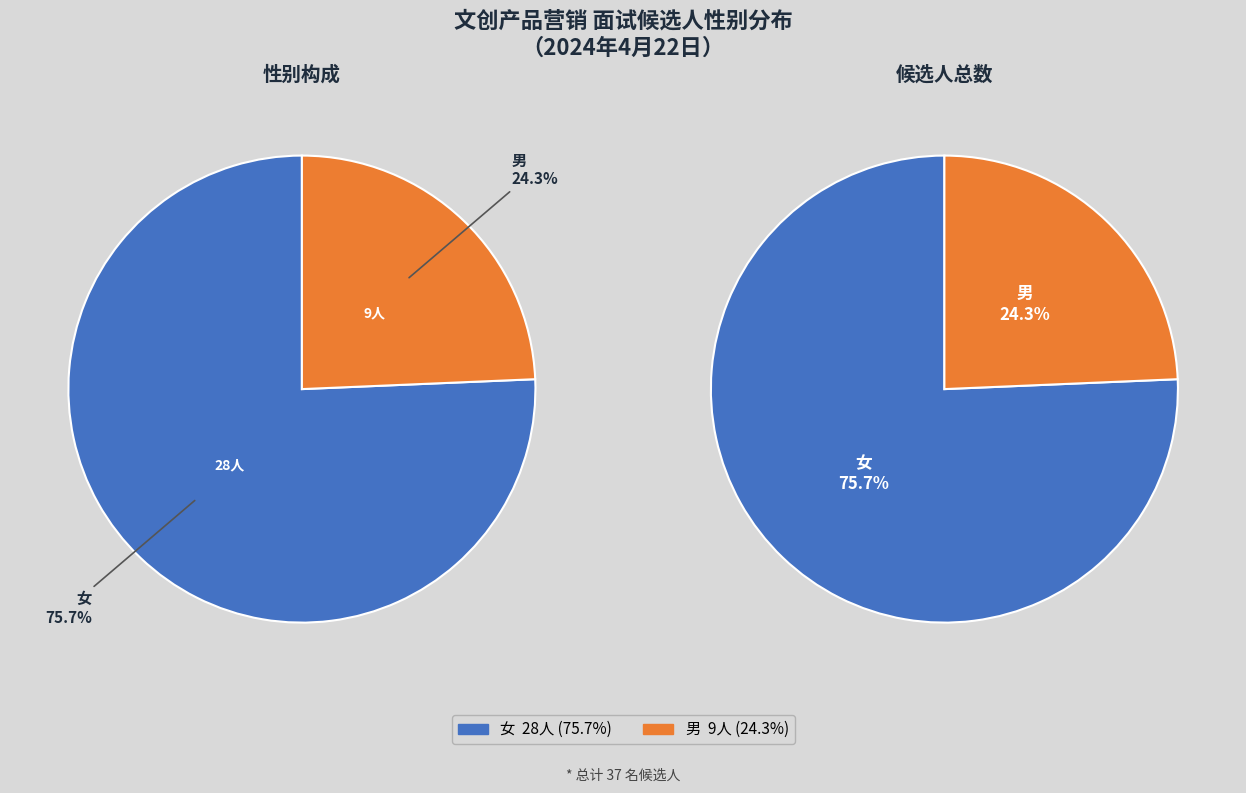

How many slices are in this pie chart?

2